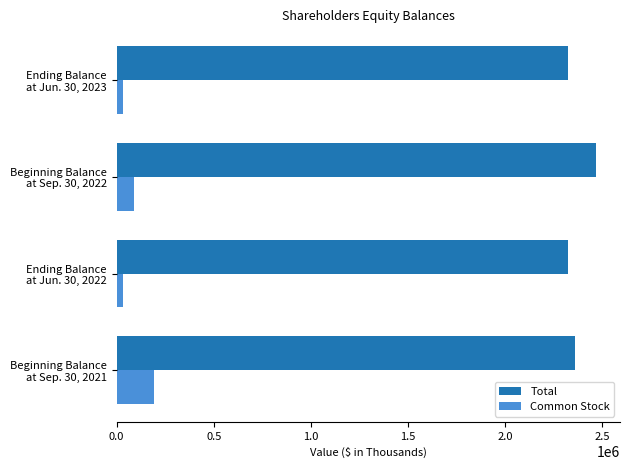

At which label is Common Stock closest to 112654?

Beginning Balance
at Sep. 30, 2022